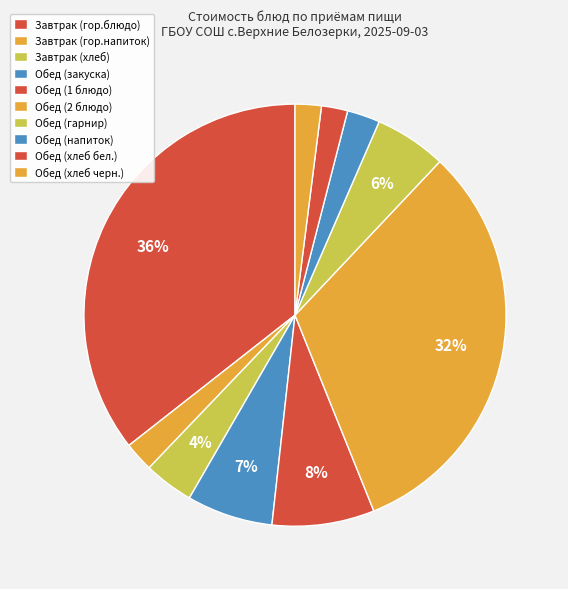

How many slices are in this pie chart?

10